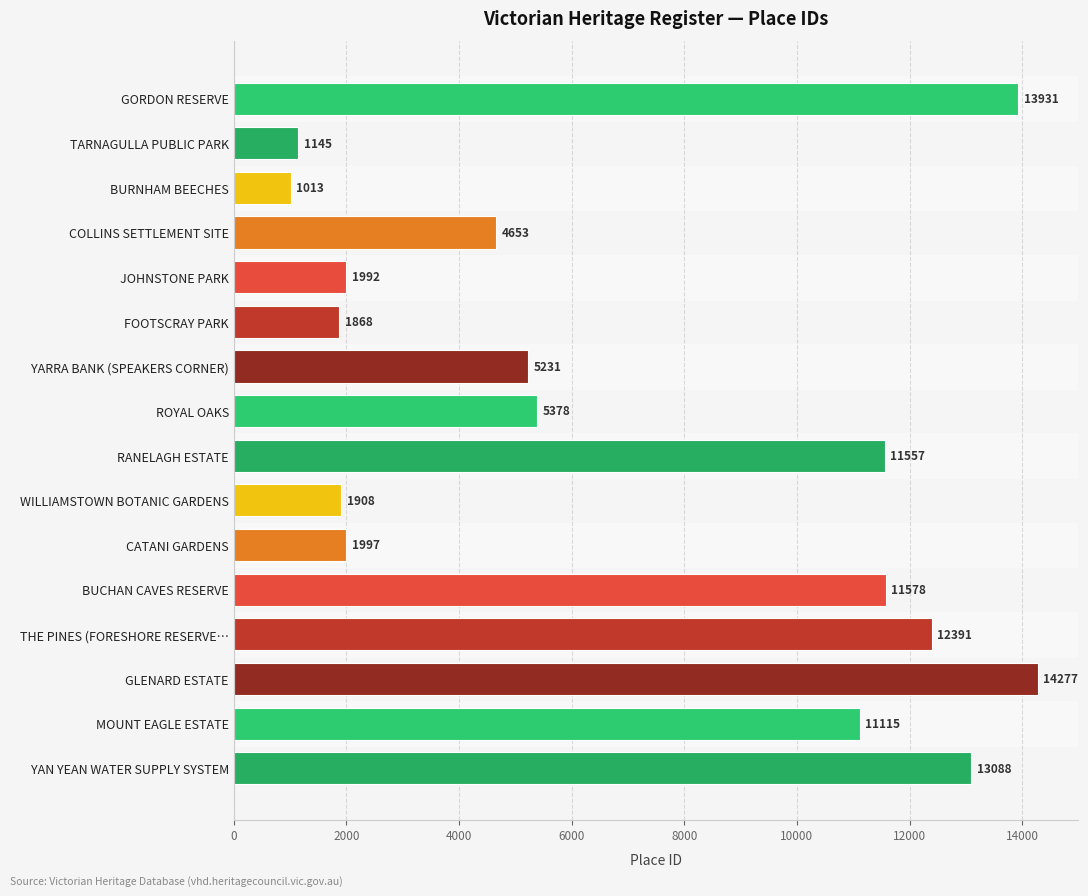

Is it true that the value at YARRA BANK (SPEAKERS CORNER) is 5231?

True